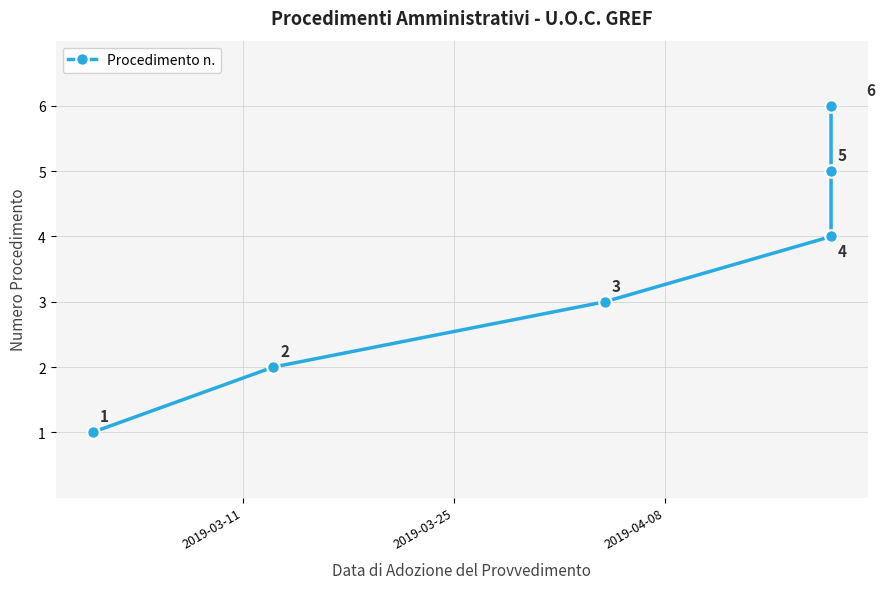

What is the ratio of the value at 2019-03-25 to the value at 2019-03-11?

2.0